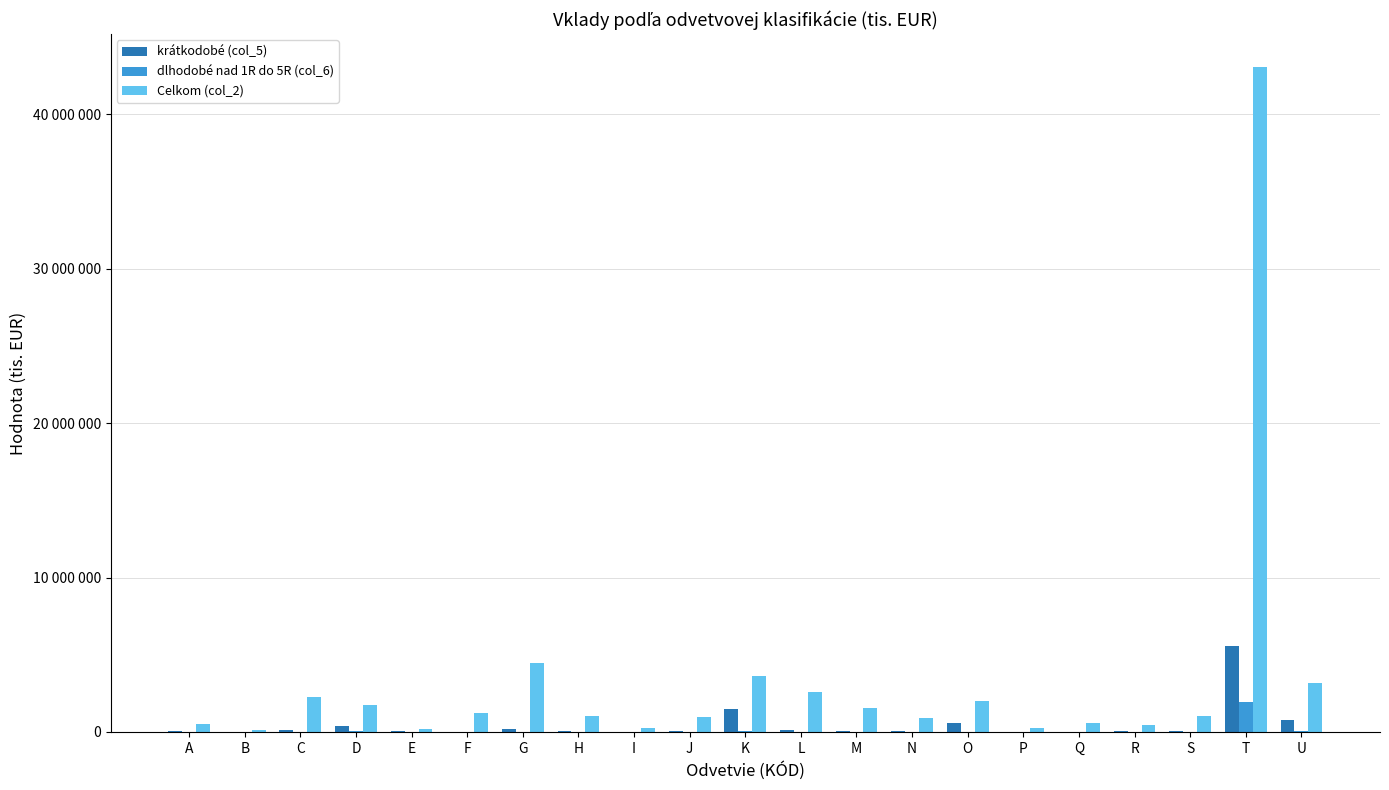

The value of dlhodobé nad 1R do 5R (col_6) at H is 262. True or false?

True